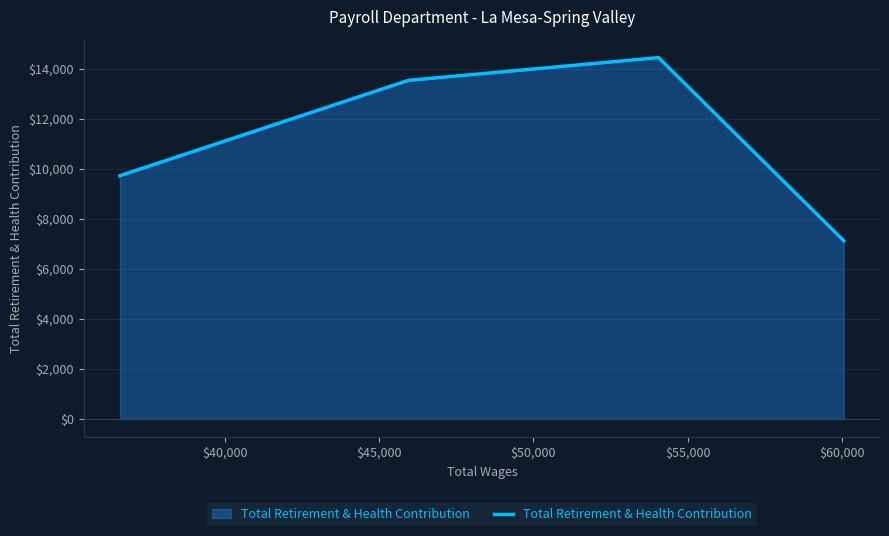

What is the maximum value shown in the chart?

14448